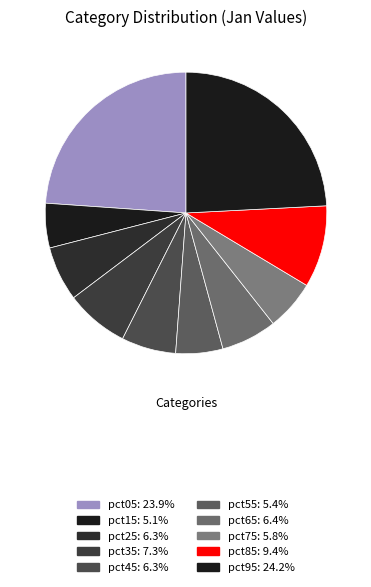

Rank the categories by value from lowest to highest.

pct15, pct55, pct75, pct45, pct25, pct65, pct35, pct85, pct05, pct95